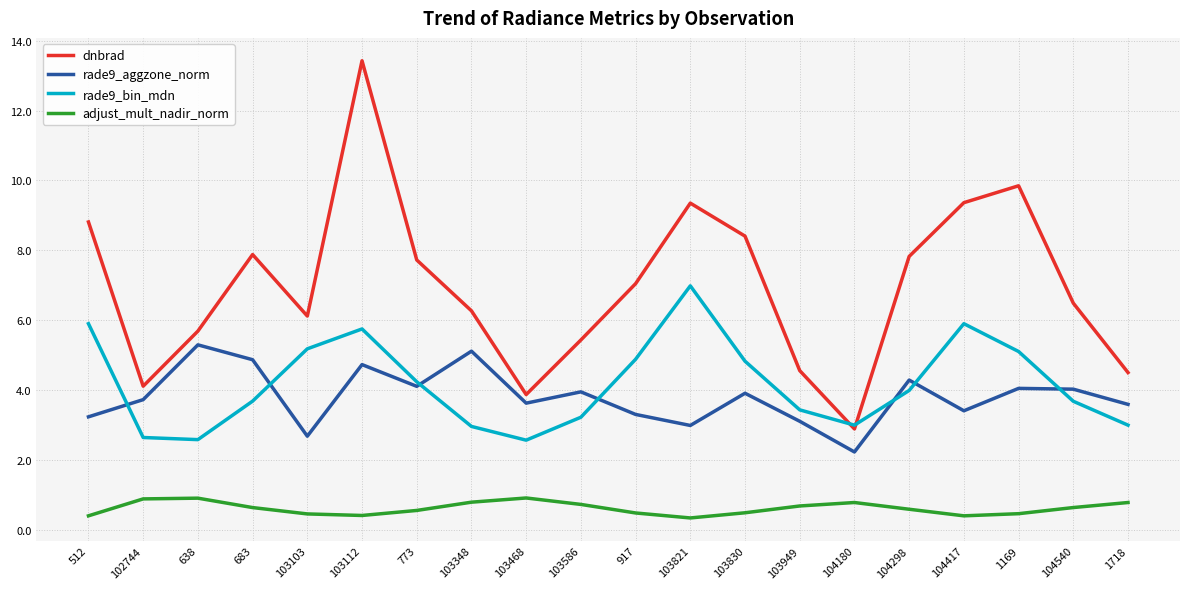

Is it true that dnbrad equals 8.4 at 103830?

True